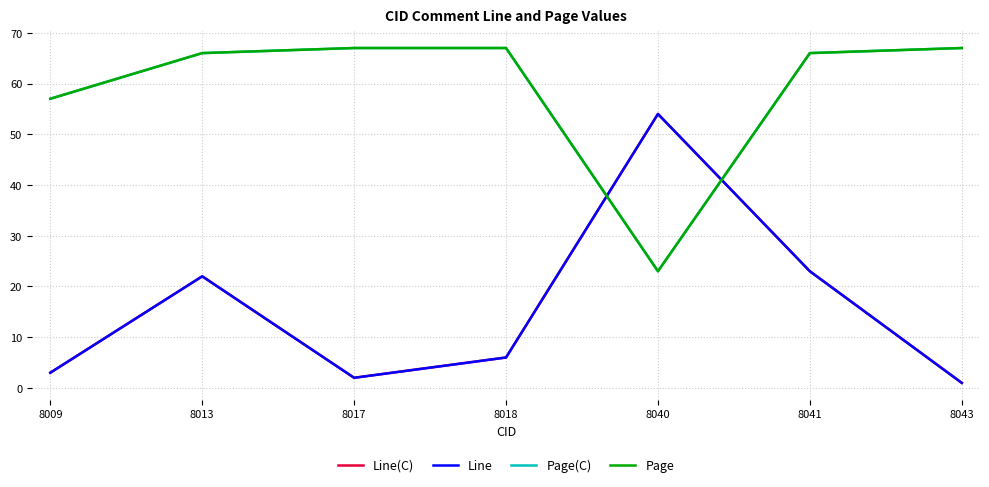

Reading left to right, transcribe all the data shown in this chart.

Line(C): 8009=3	8013=22	8017=2	8018=6	8040=54	8041=23	8043=1
Line: 8009=3	8013=22	8017=2	8018=6	8040=54	8041=23	8043=1
Page(C): 8009=57	8013=66	8017=67	8018=67	8040=23	8041=66	8043=67
Page: 8009=57	8013=66	8017=67	8018=67	8040=23	8041=66	8043=67